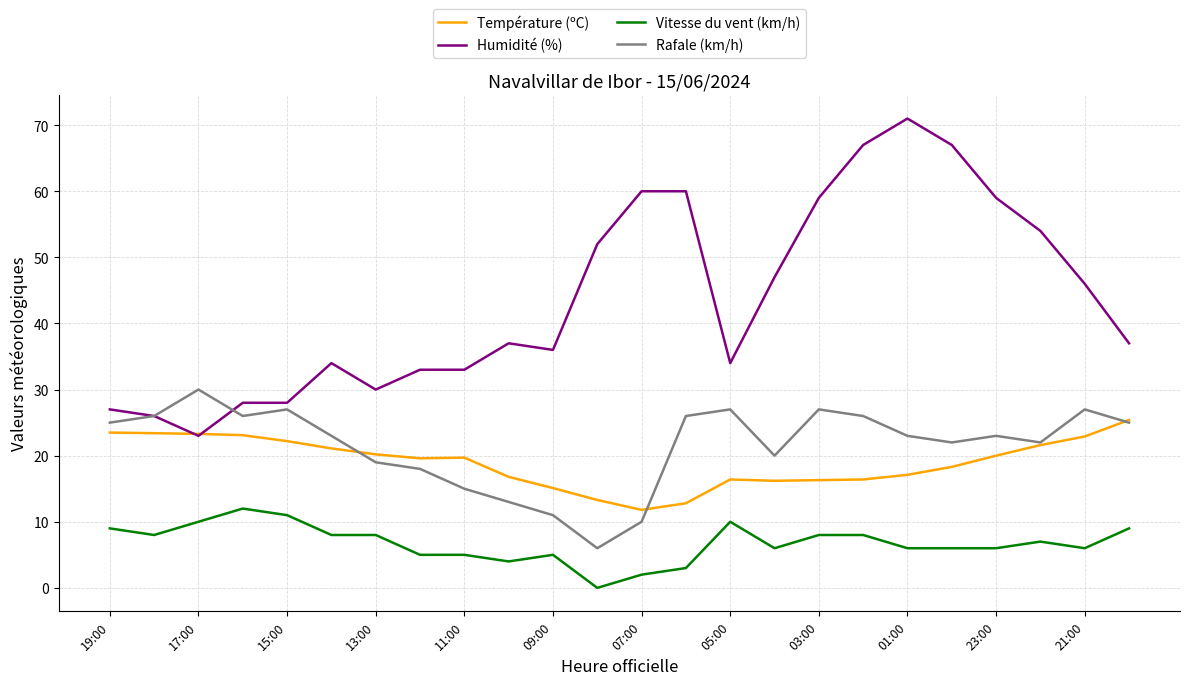

What is the greatest value displayed?

71.0